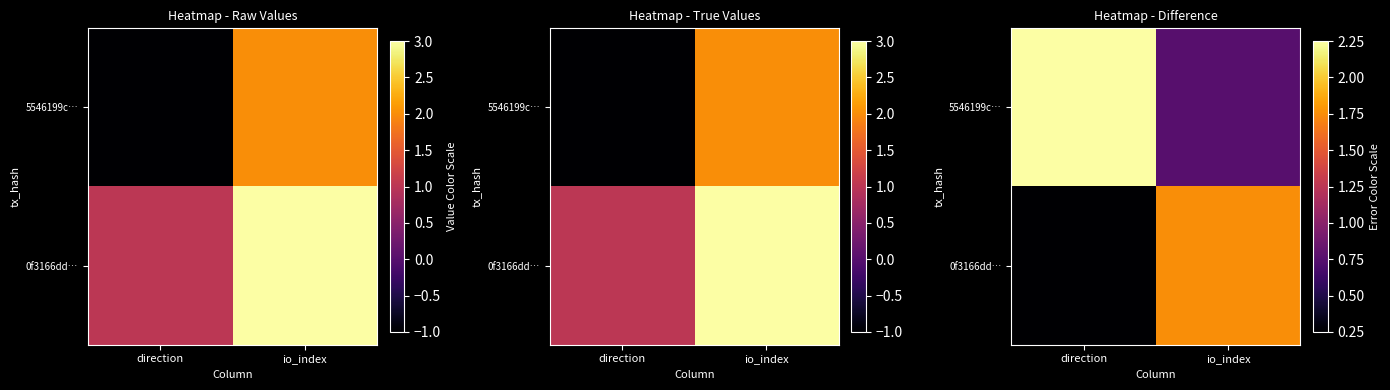

Count the 0f3166dd… values in the range 0 to 1.

1